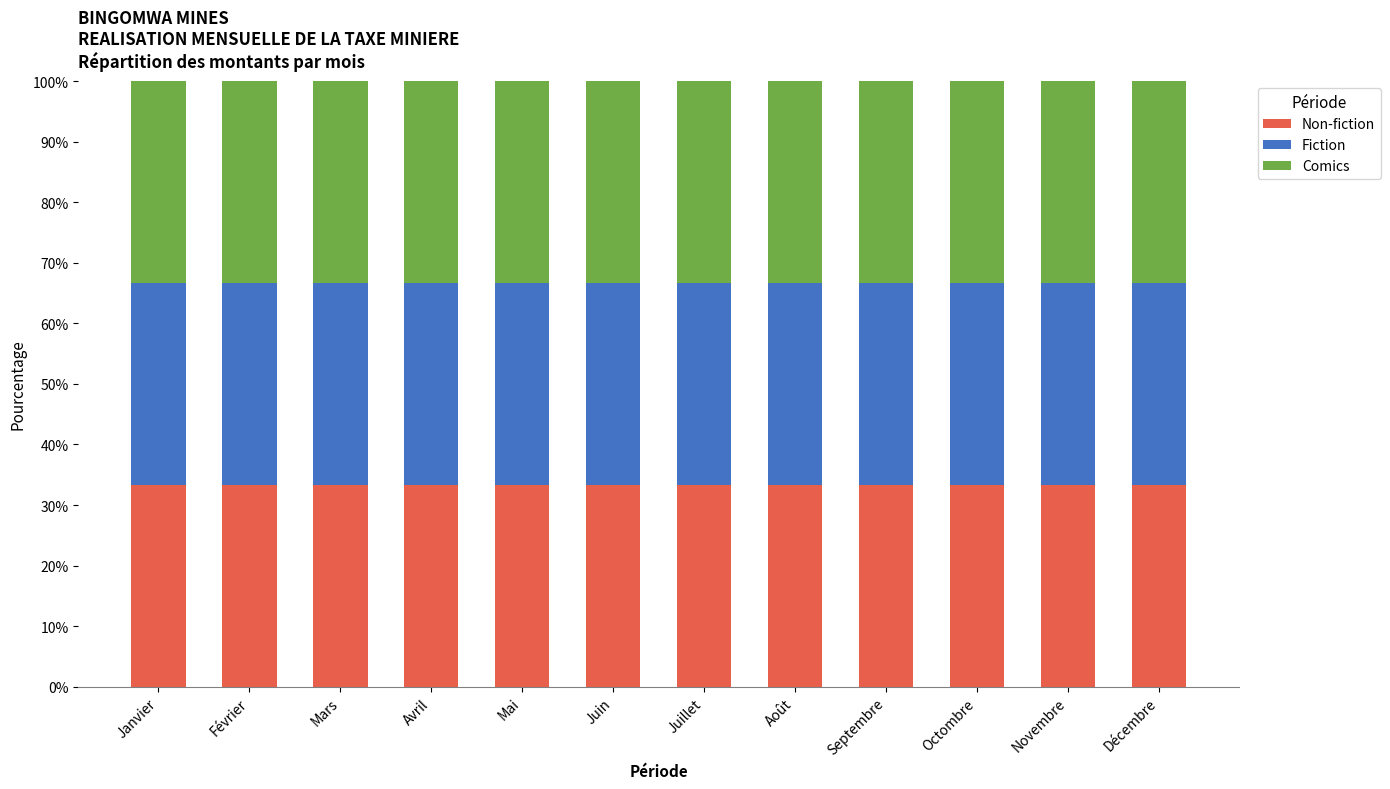

Does the chart contain stacked bars?

Yes